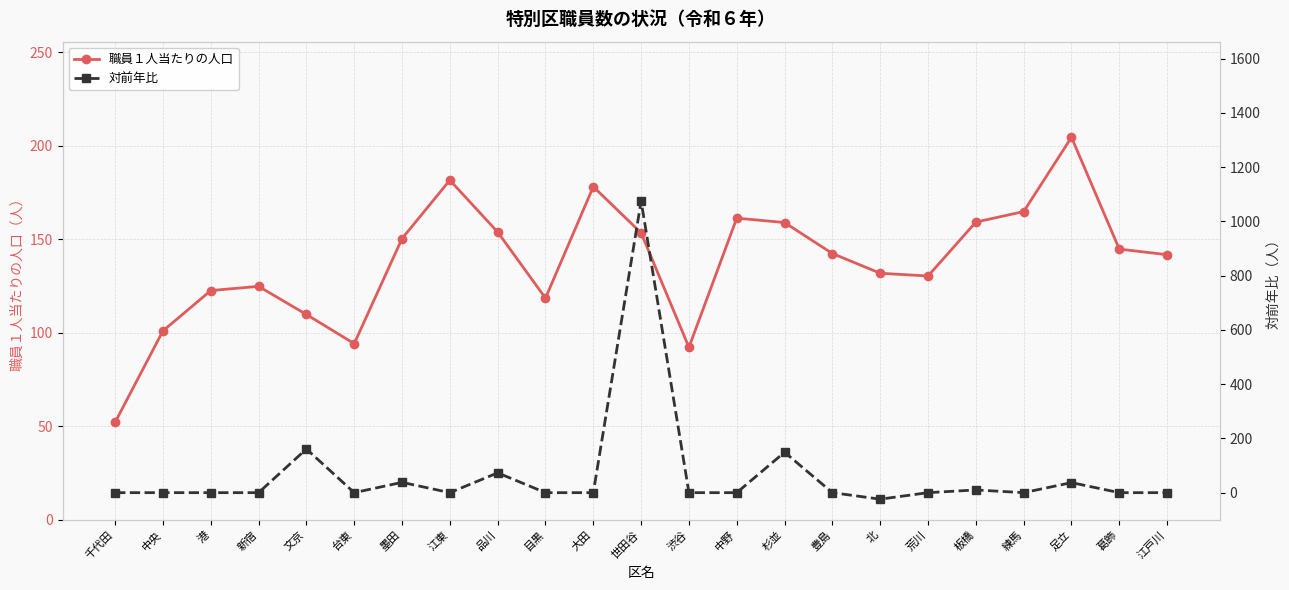

The 職員１人当たりの人口 series shows 251.5 at 豊島. True or false?

False